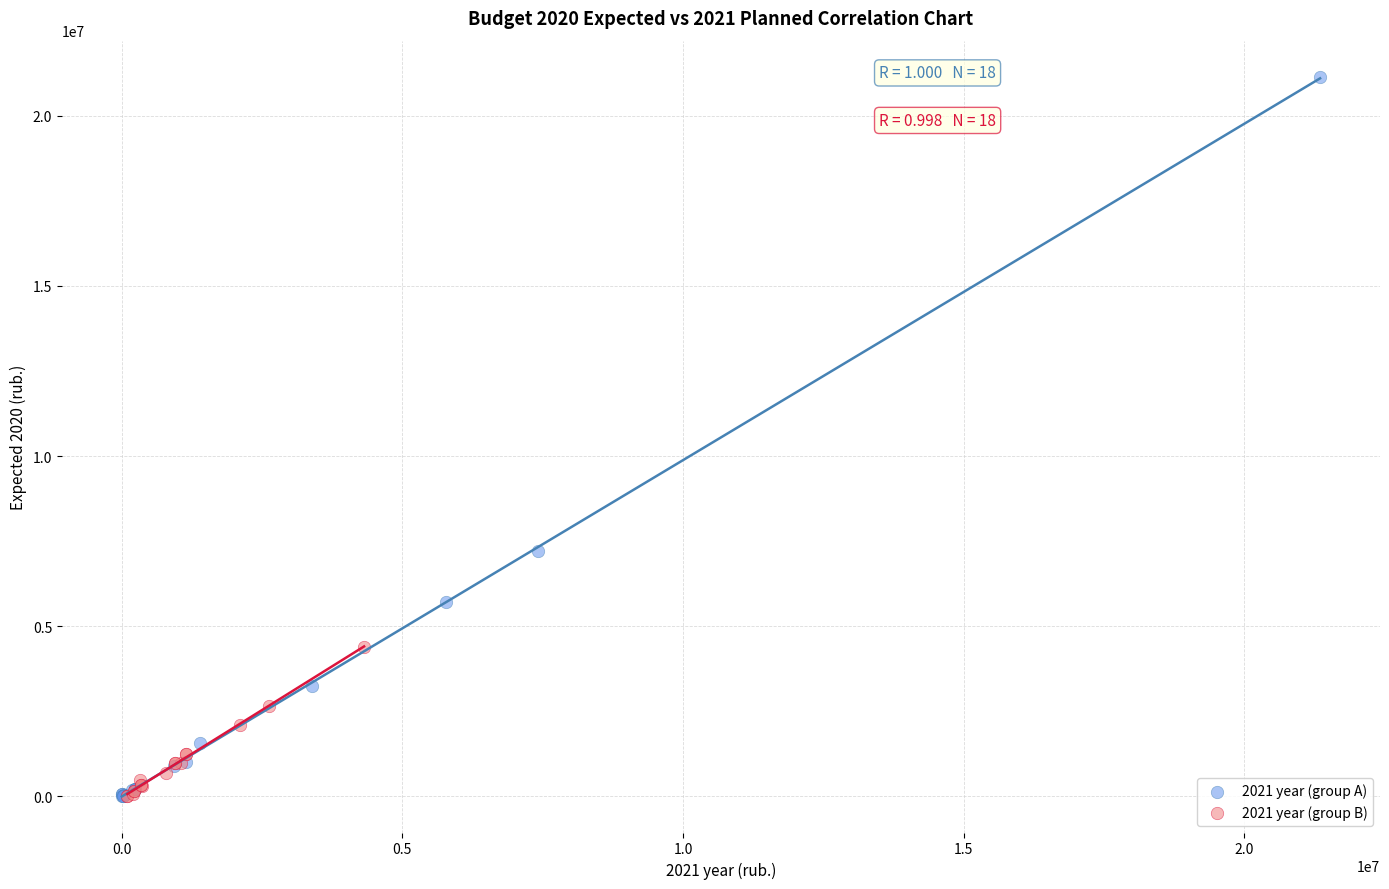

Which series has the largest Y range (max minus min)?

2021 year (group A)